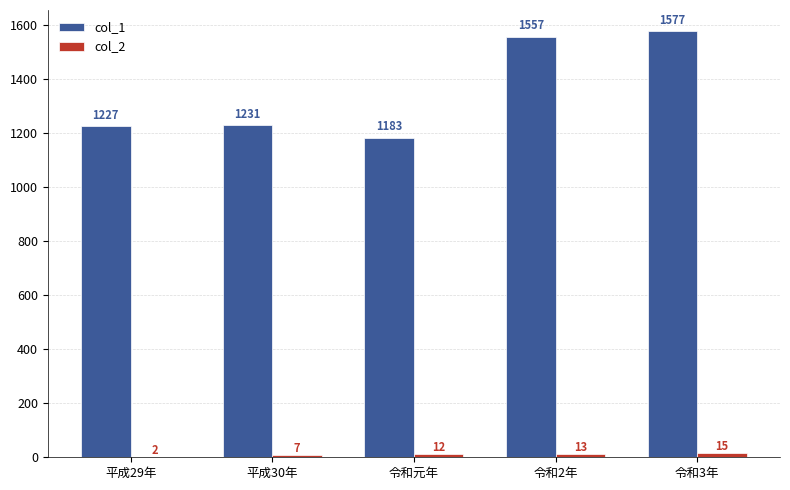

At which label is col_1 closest to 1380?

平成30年